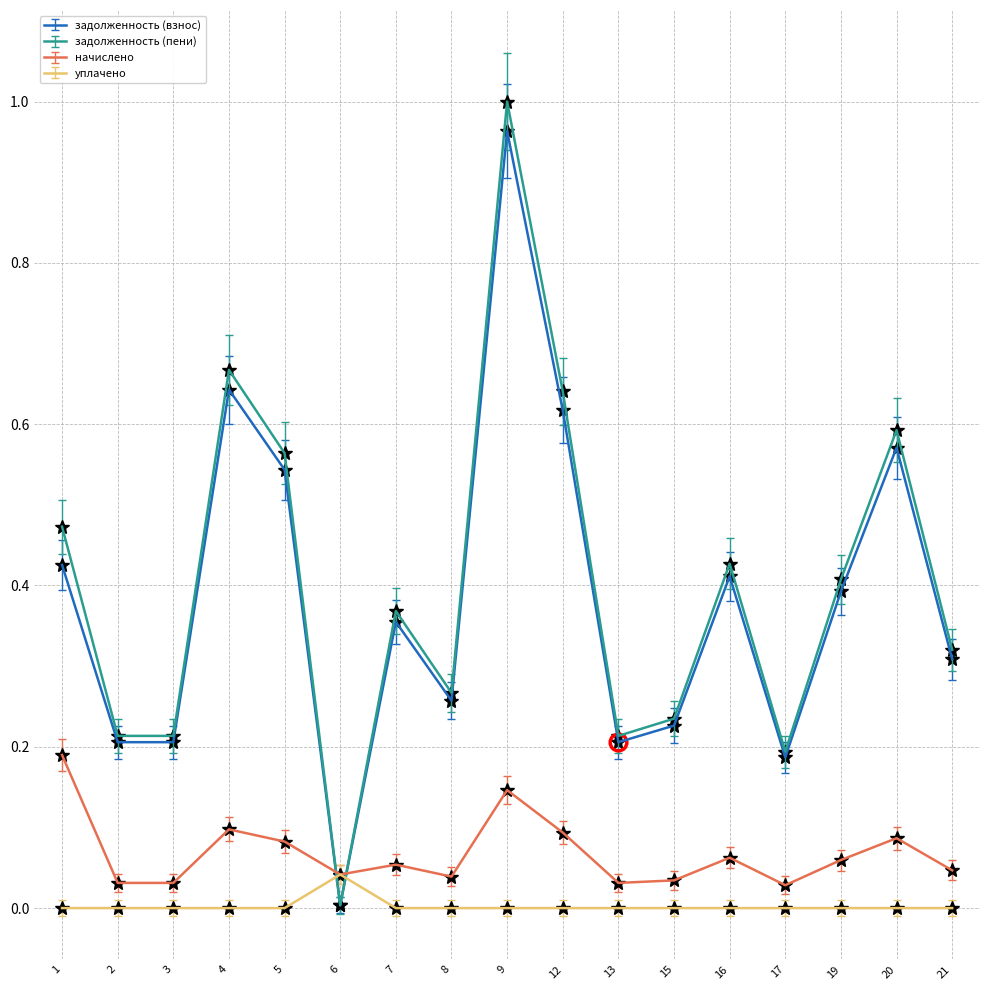

What are all the series names shown in the legend?

задолженность (взнос), задолженность (пени), начислено, уплачено